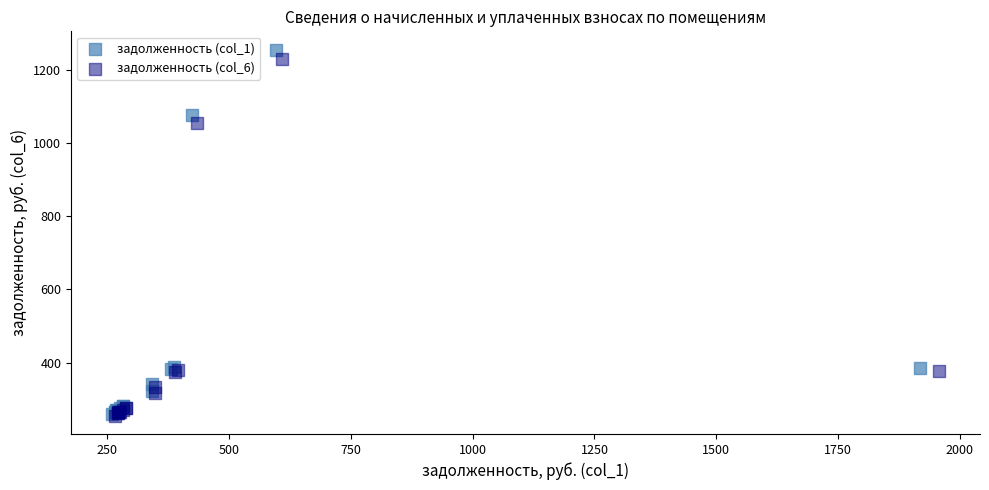

Which series has the widest spread of Y values?

задолженность (col_1)